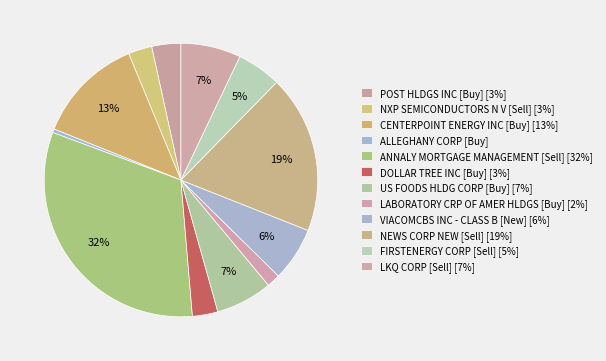

Is there any slice that represents more than half of the pie?

No